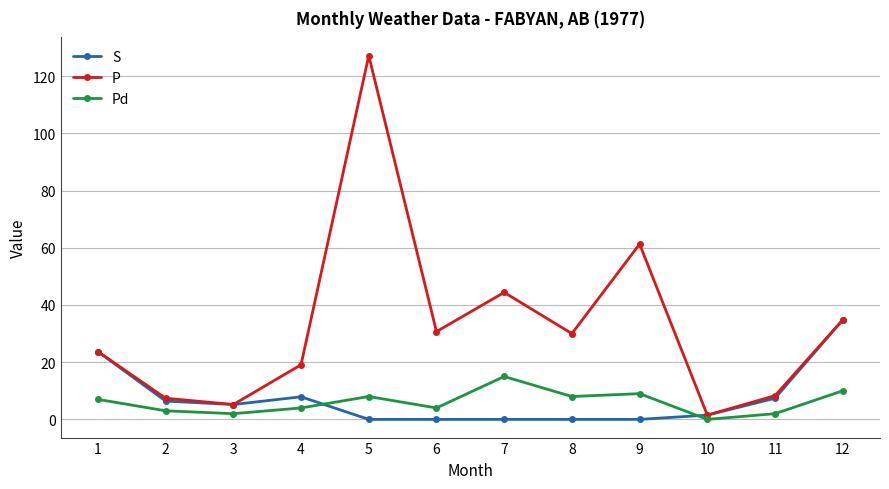

Which series has the widest spread of values?

P